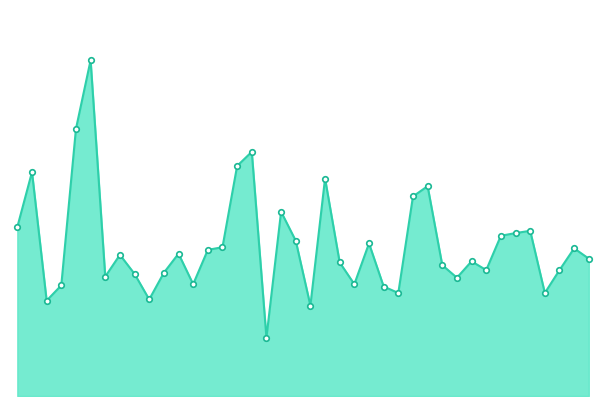

Does the chart have visible grid lines?

No